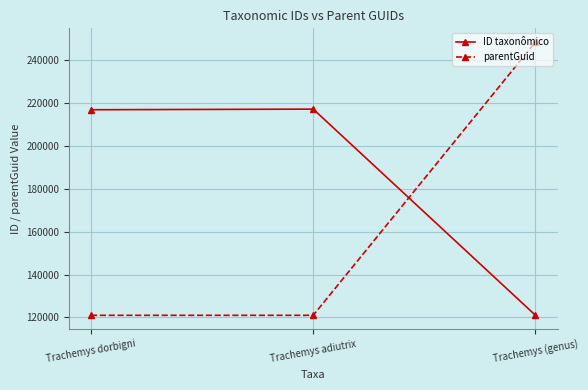

Which series changed the most between Trachemys dorbigni and Trachemys (genus)?

parentGuid